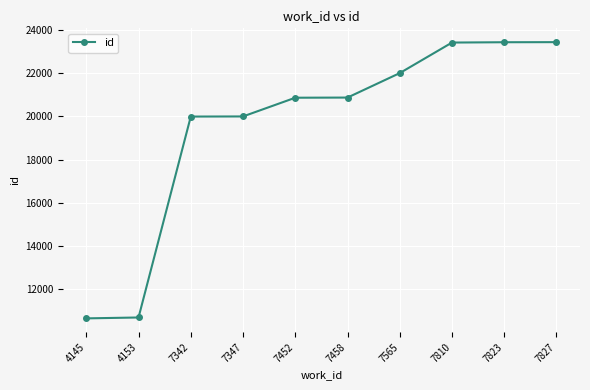

What is the sum of the values at 4145 and 7458?

31529